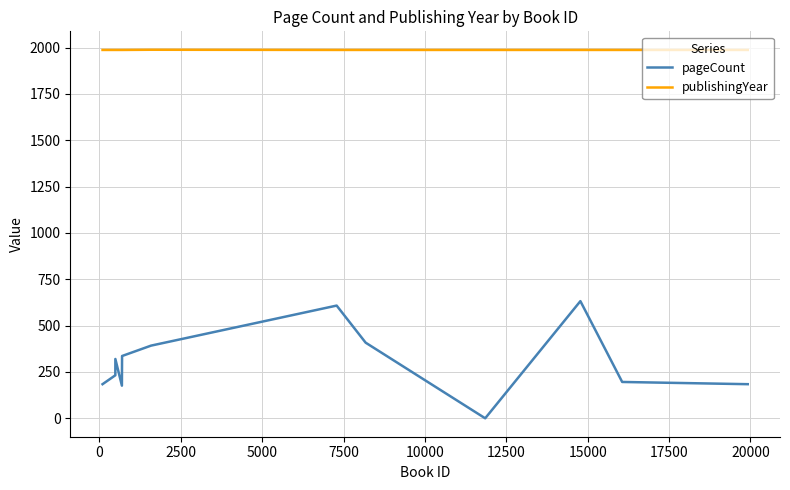

What is the highest value of the pageCount series?

632